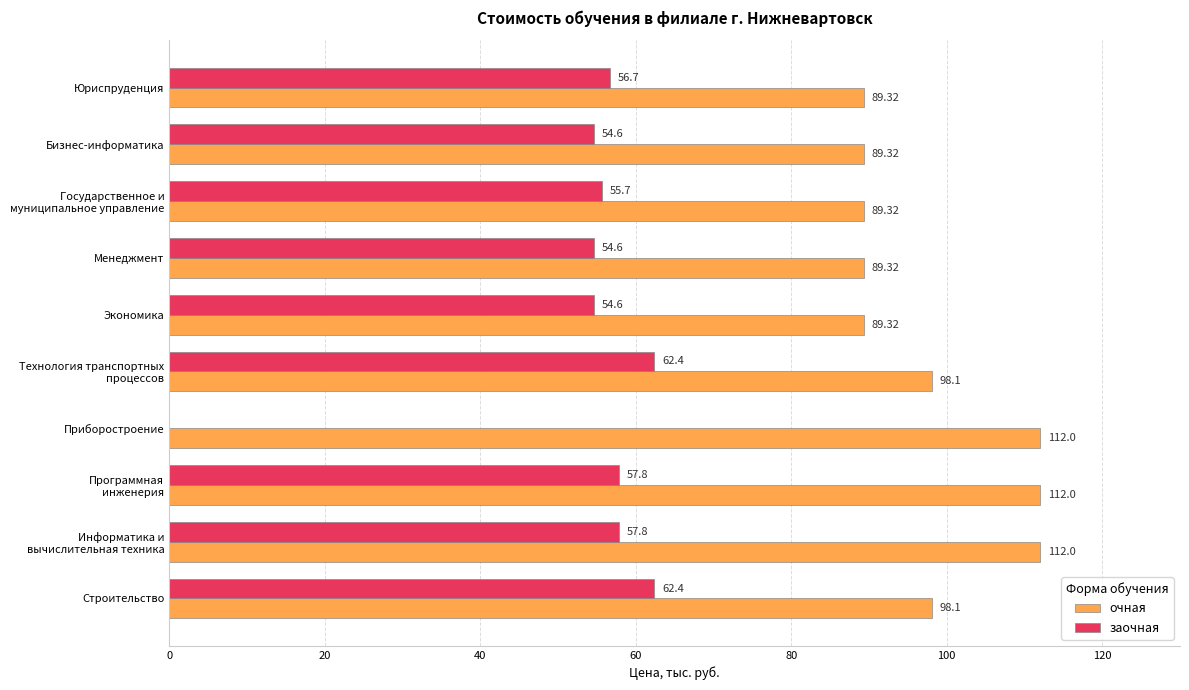

Which series has the largest total across all categories?

очная